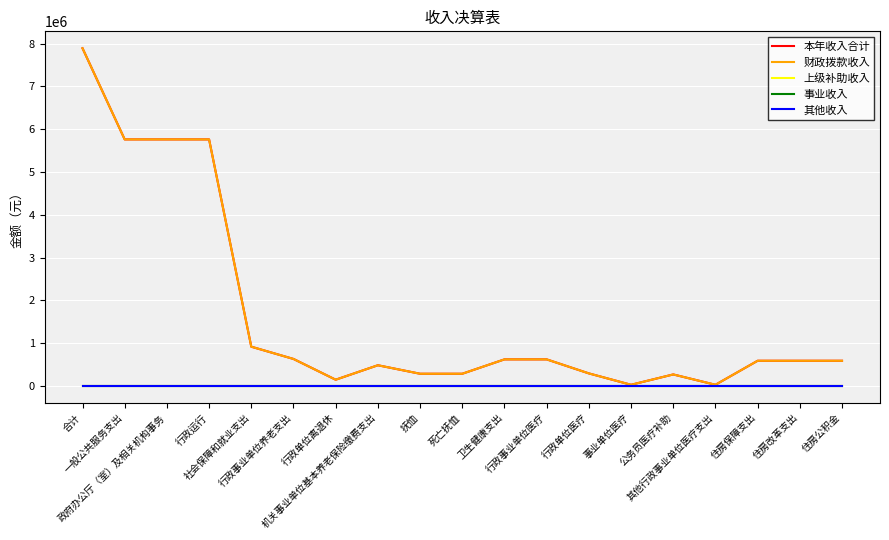

Does the chart display data point markers on the line(s)?

No